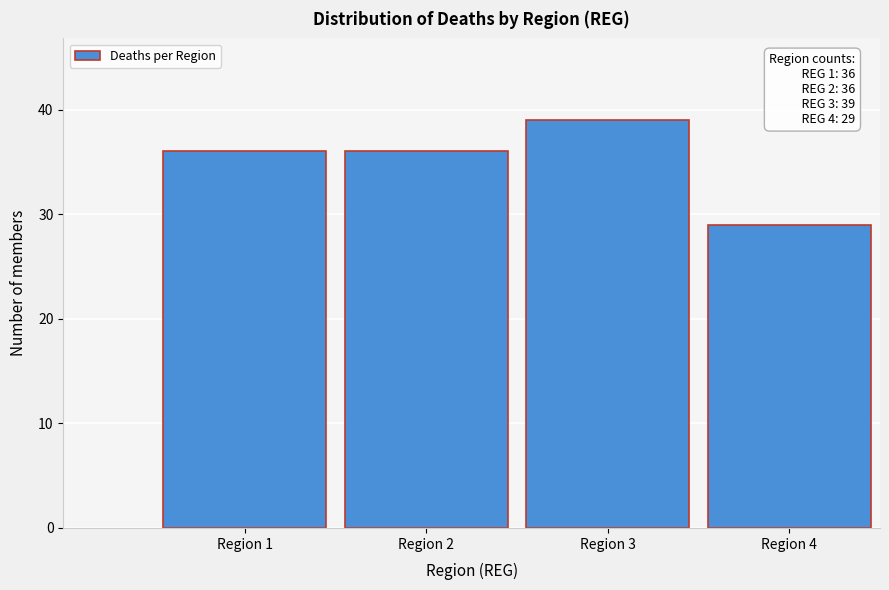

Reading left to right, extract all data points from this chart.

Region 1=36	Region 2=36	Region 3=39	Region 4=29